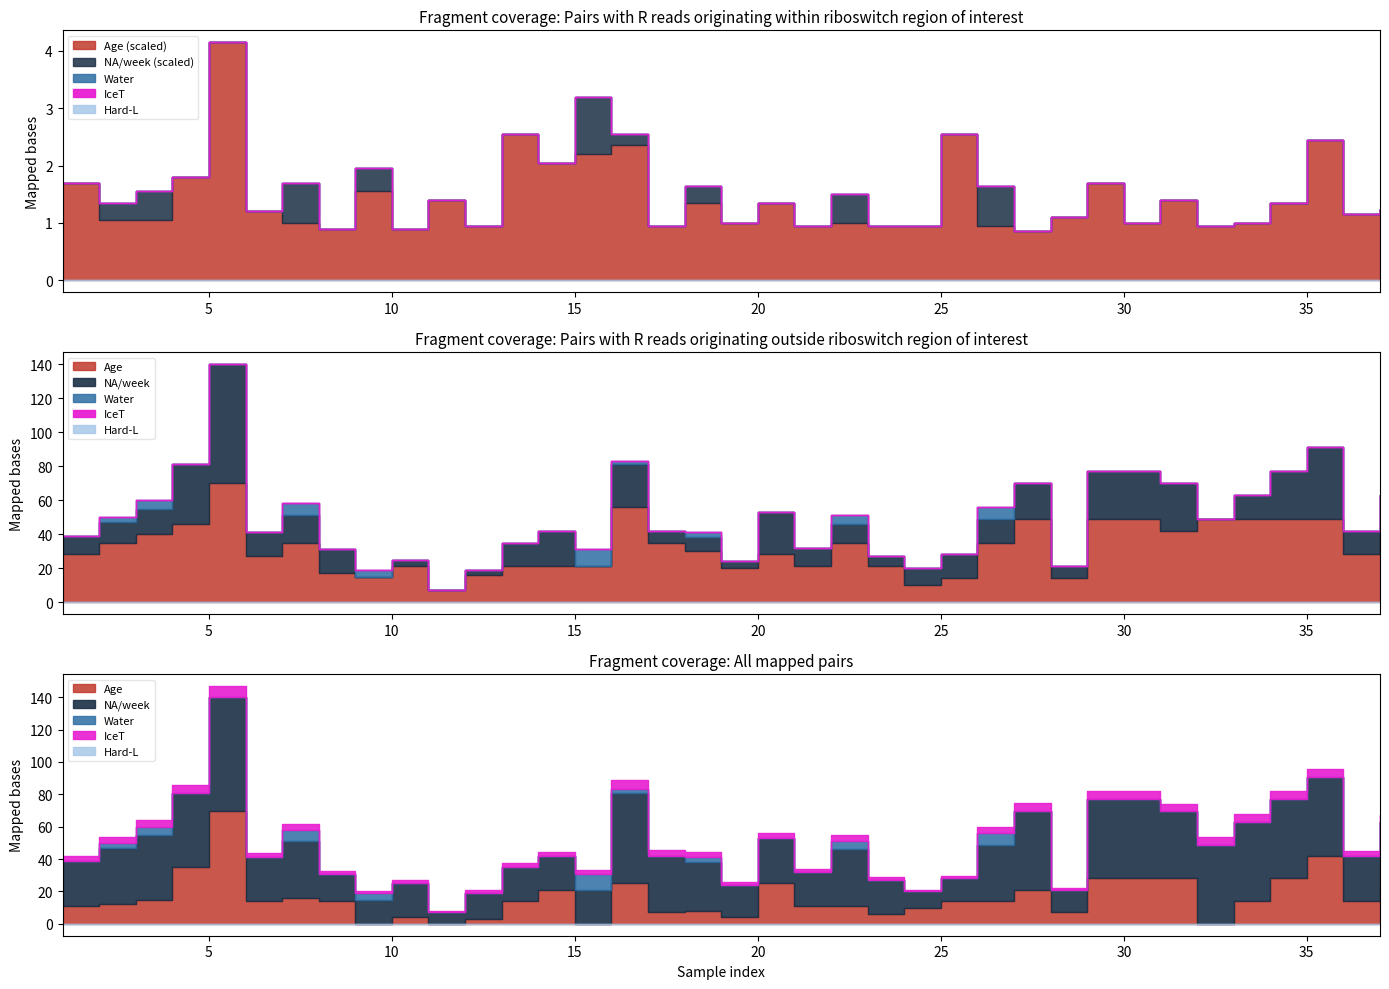

Which series ends up on top after the final intersection of IceT and Water?

Water